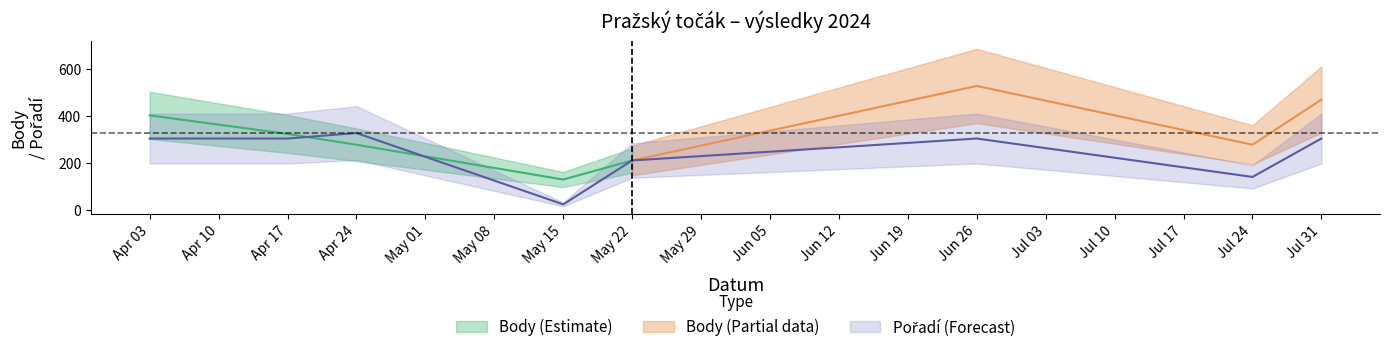

What is the sum of the values at May 15 and Jul 24?

163.4